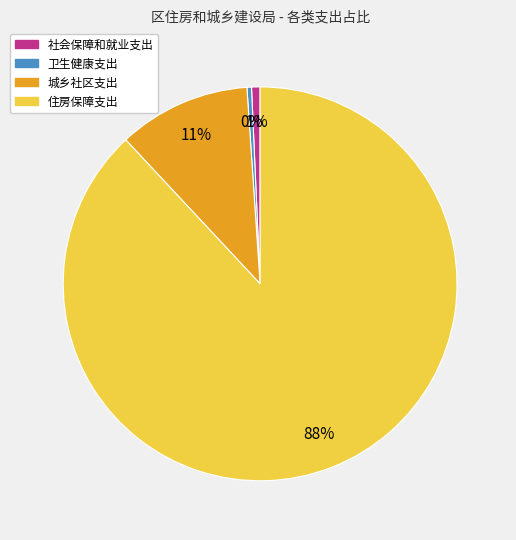

To the nearest percent, what is the combined percentage of 住房保障支出 and 卫生健康支出?

88%